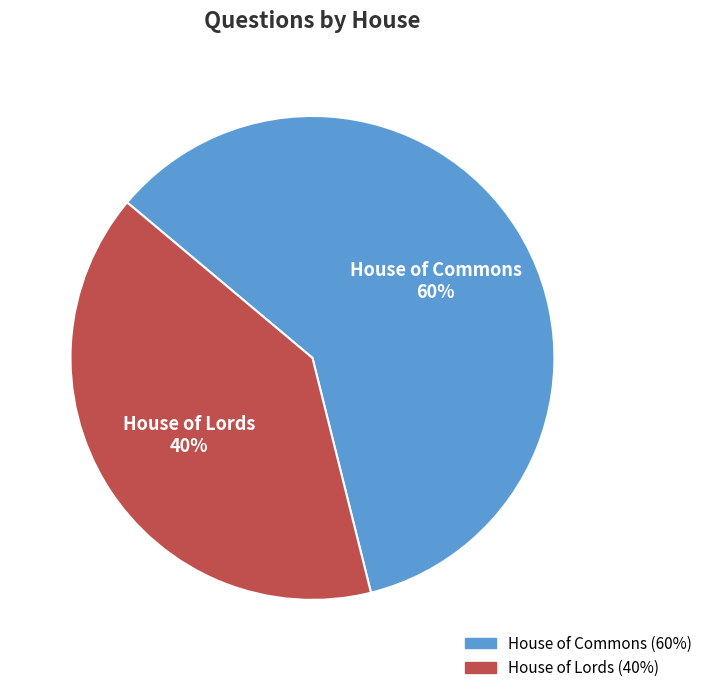

What is the ratio of the value at House of Lords to the value at House of Commons?

0.7